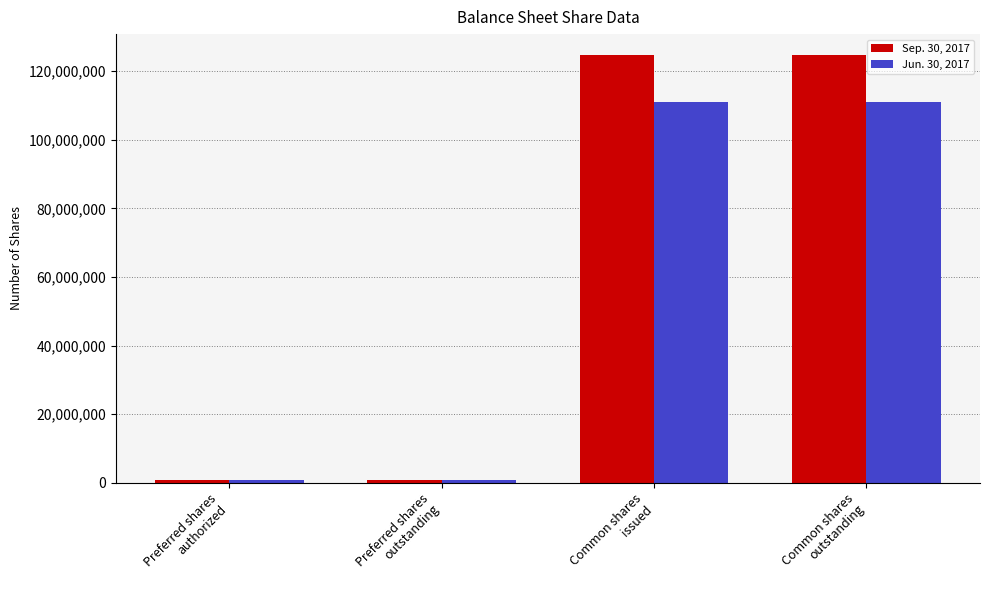

List the series in order of their peak value, lowest first.

Jun. 30, 2017, Sep. 30, 2017